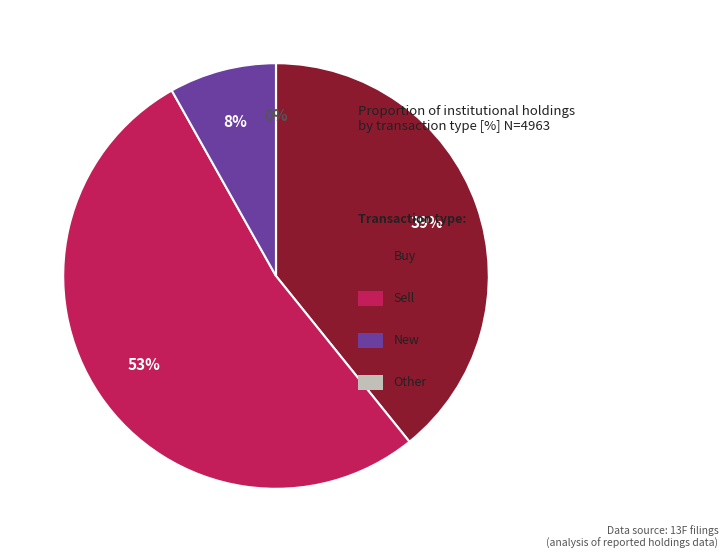

Does Other represent more than half of the total?

No